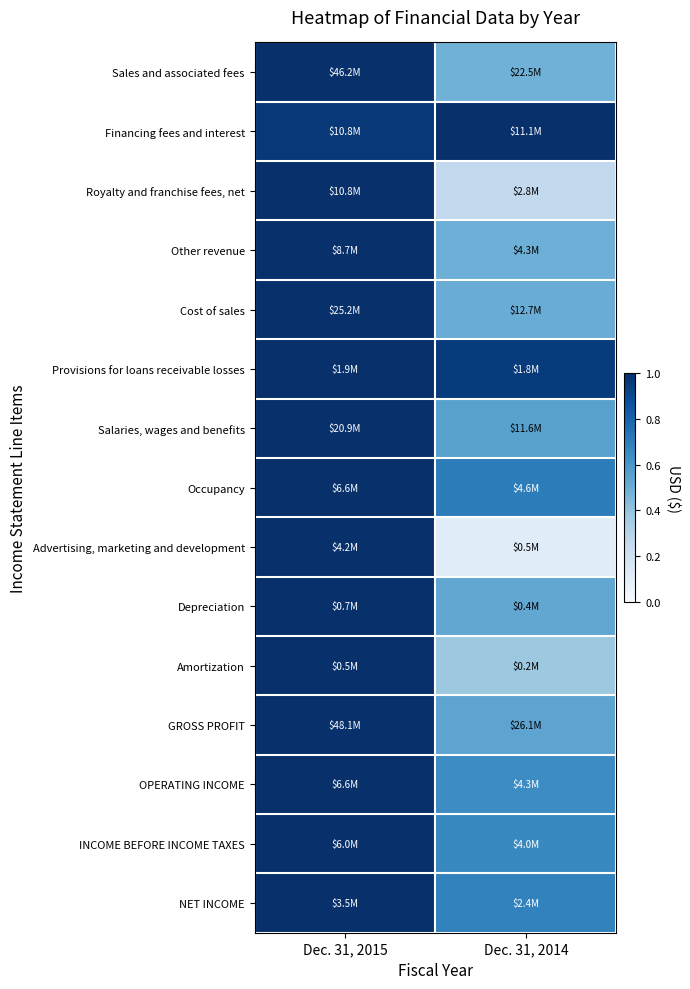

At which category does the chart reach its peak across all series?

Dec. 31, 2015